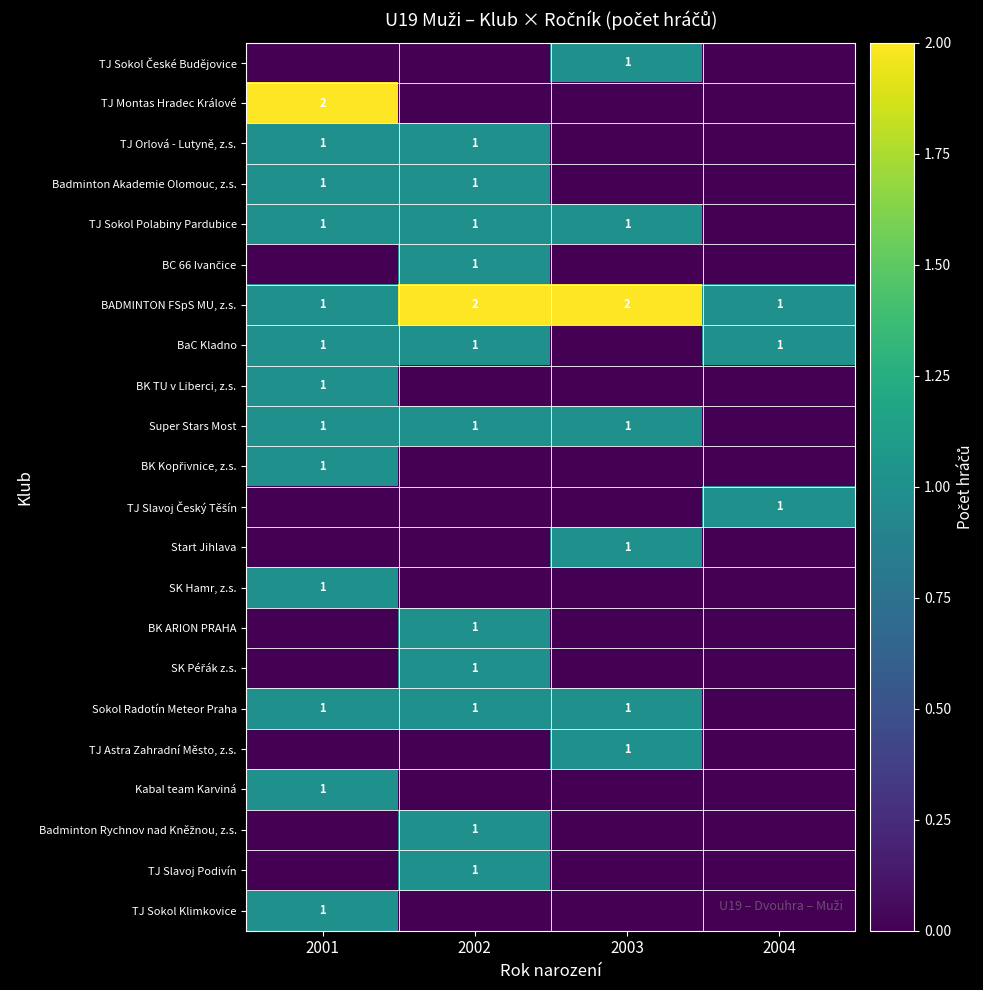

Is it true that TJ Orlová - Lutyně, z.s. equals 2 at 2001?

False